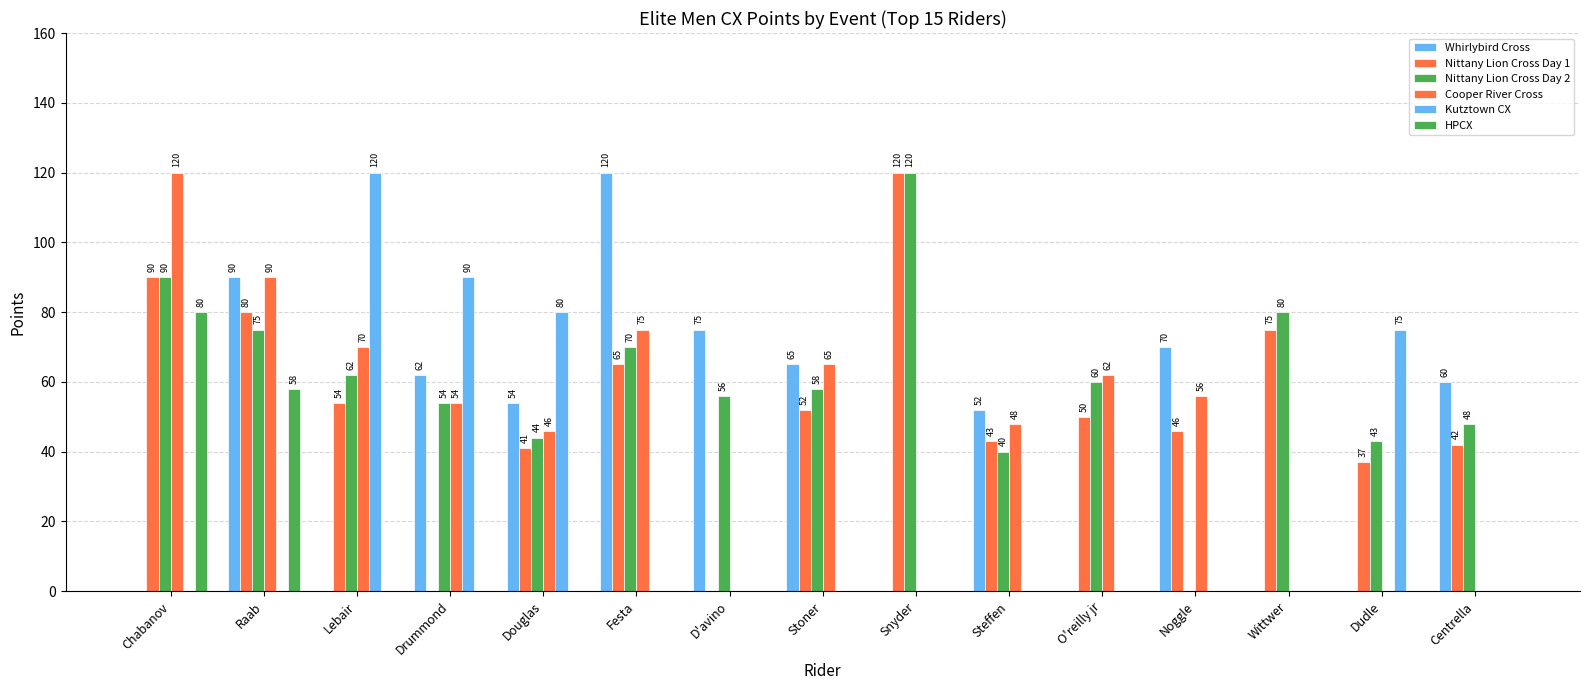

Which series has the widest spread of values?

Whirlybird Cross